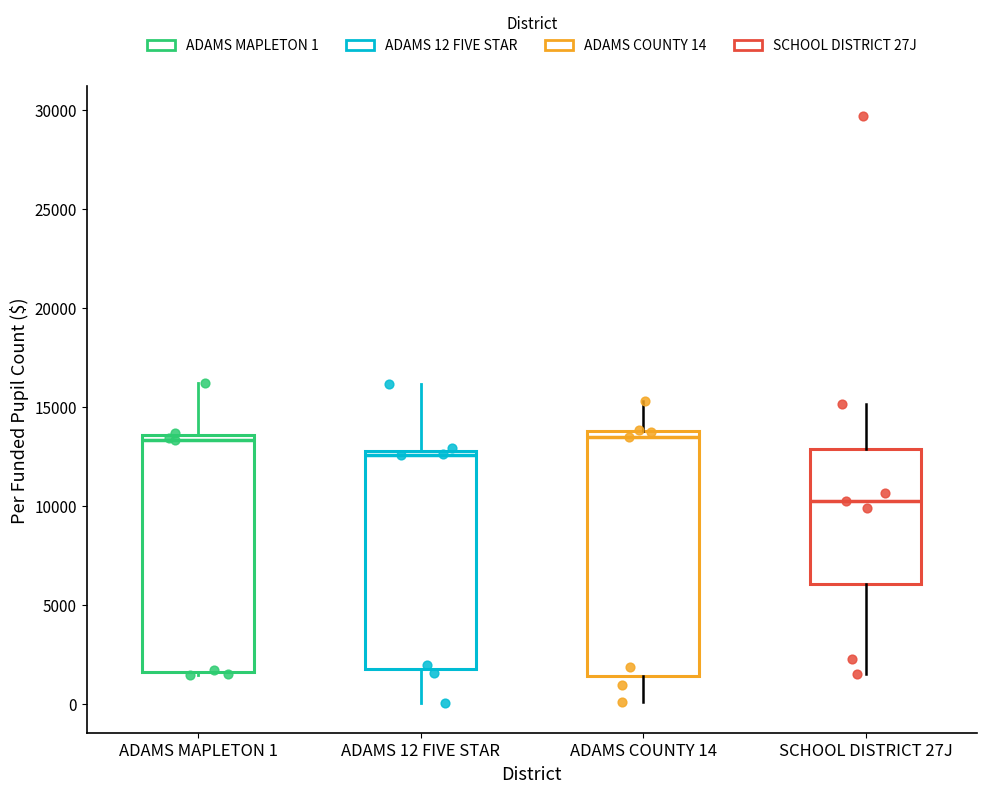

Reading left to right, read every box against the y-axis: the position of its median line, the range the box covers, and the ends of its whiskers. The values are not printed on the chart, so give them approximately, as read against the axis.

ADAMS MAPLETON 1: median 13500 (just below the box's upper edge), box 1500 to 13500, whiskers 1500 to 16000
ADAMS 12 FIVE STAR: median 12500, box 2000 to 13000, whiskers 0 to 16000
ADAMS COUNTY 14: median 13500, box 1500 to 14000, whiskers 0 to 15500
SCHOOL DISTRICT 27J: median 10500, box 6000 to 13000, whiskers 1500 to 15000